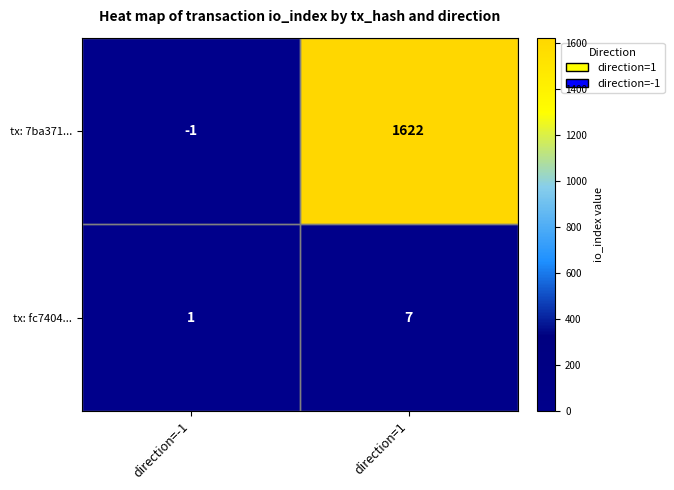

At which label is tx: 7ba371... closest to 810?

direction=-1